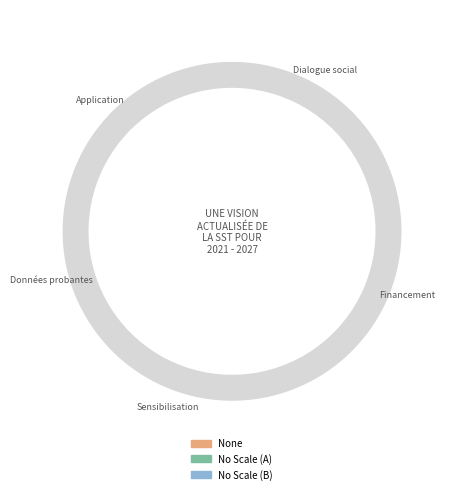

True or false: None accounts for 4% of the total.

True